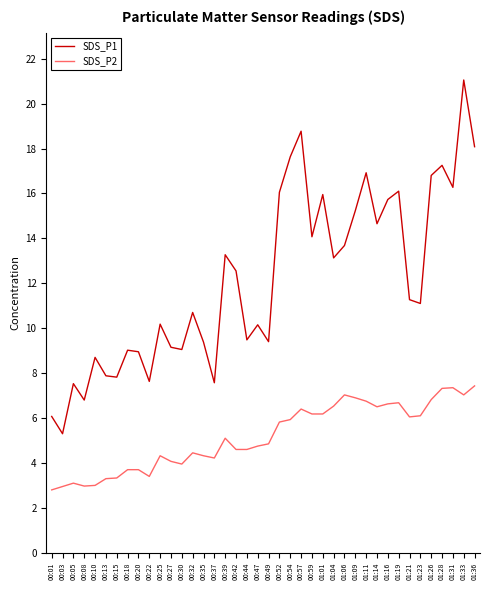

What is the average value of the SDS_P2 series?

5.2